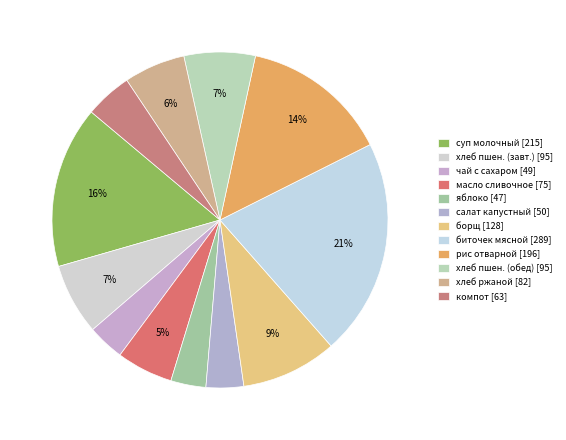

How many slices are in this pie chart?

12